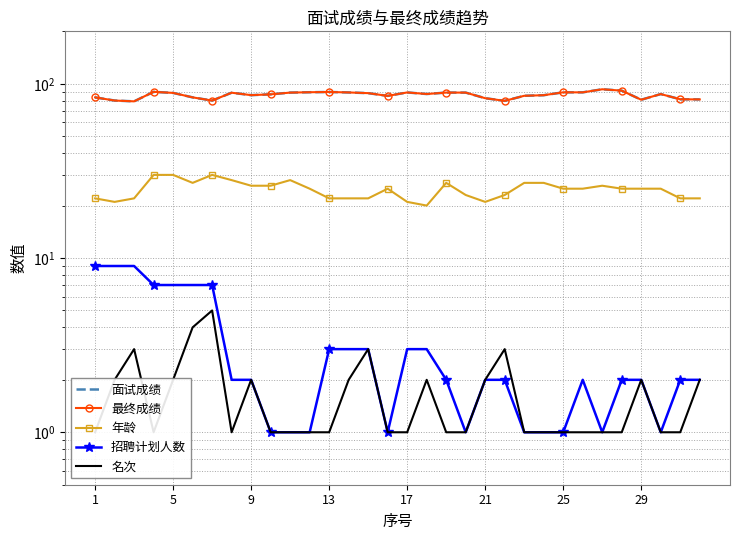

True or false: 最终成绩 has more than 1 points higher than both neighbors.

True